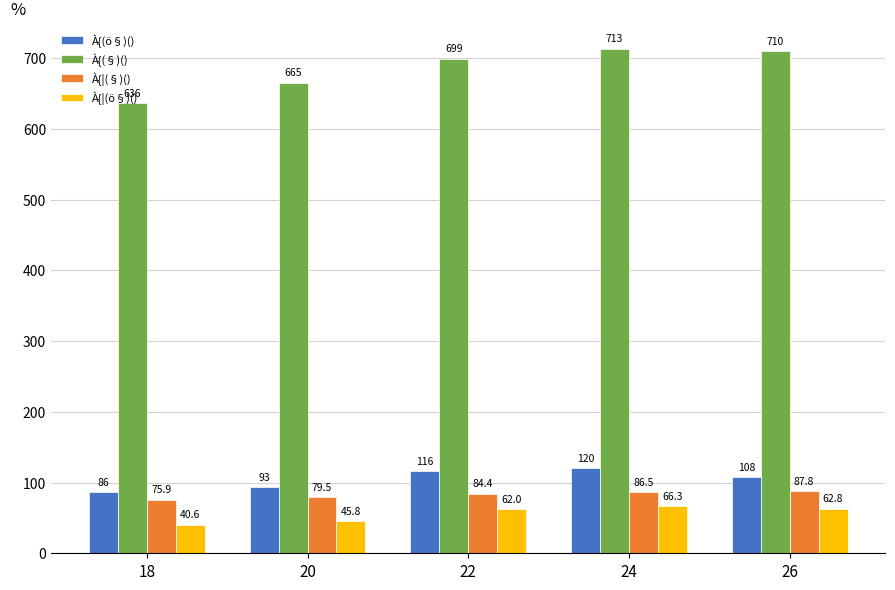

How many values in the À{¦(§)() series exceed 84?

3